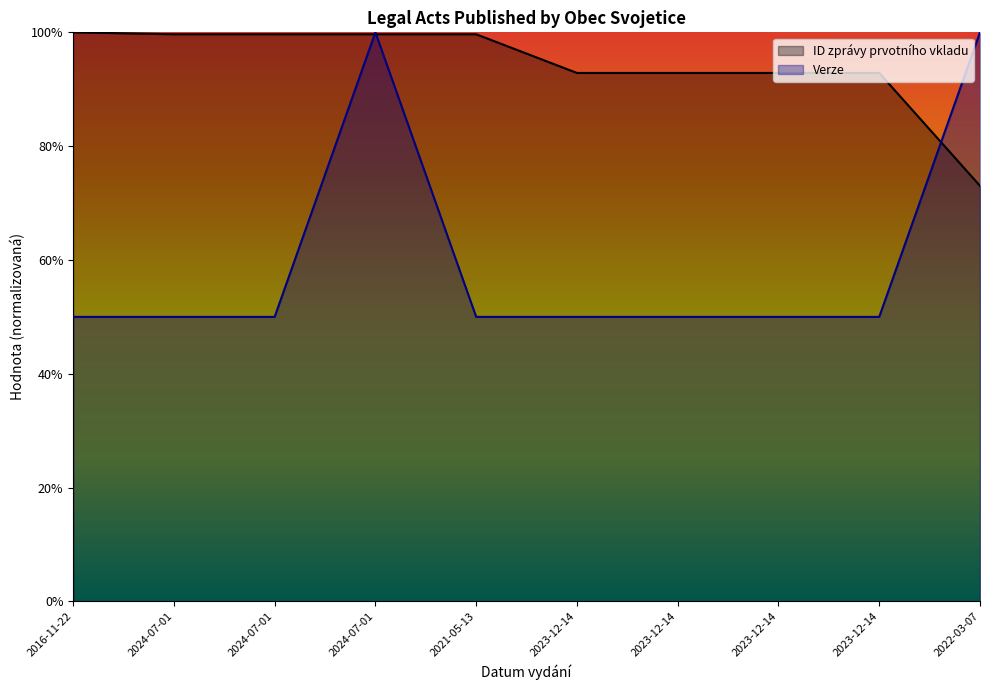

What is the label of the 5th point from the right?

2023-12-14